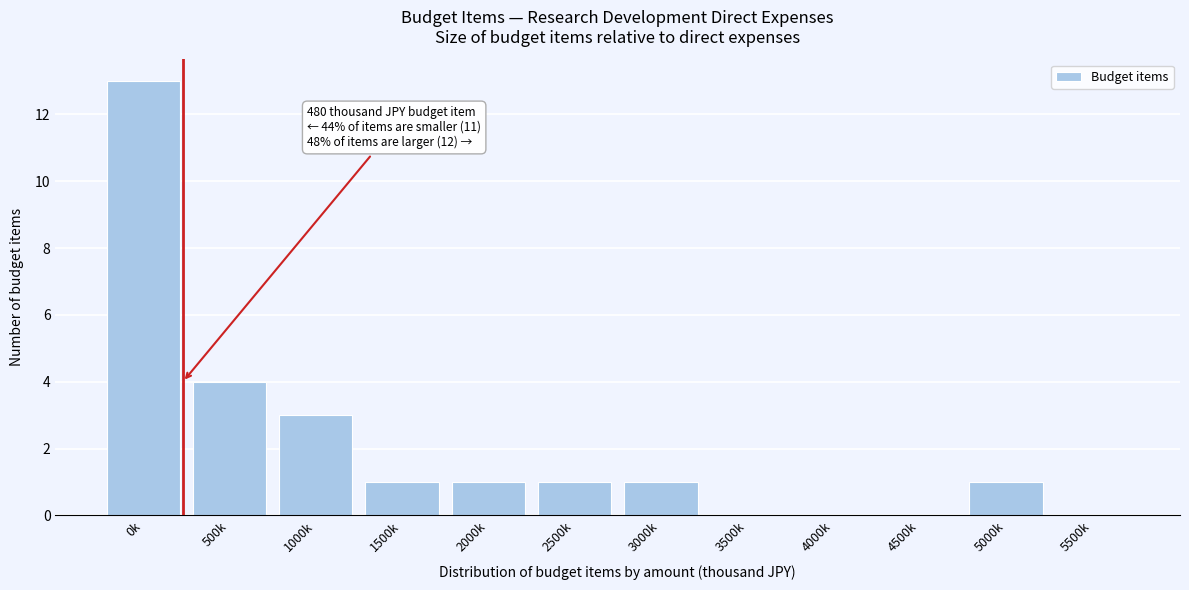

Reading left to right, what are all the values shown in this chart?

0k=13	500k=4	1000k=3	1500k=1	2000k=1	2500k=1	3000k=1	3500k=0	4000k=0	4500k=0	5000k=1	5500k=0